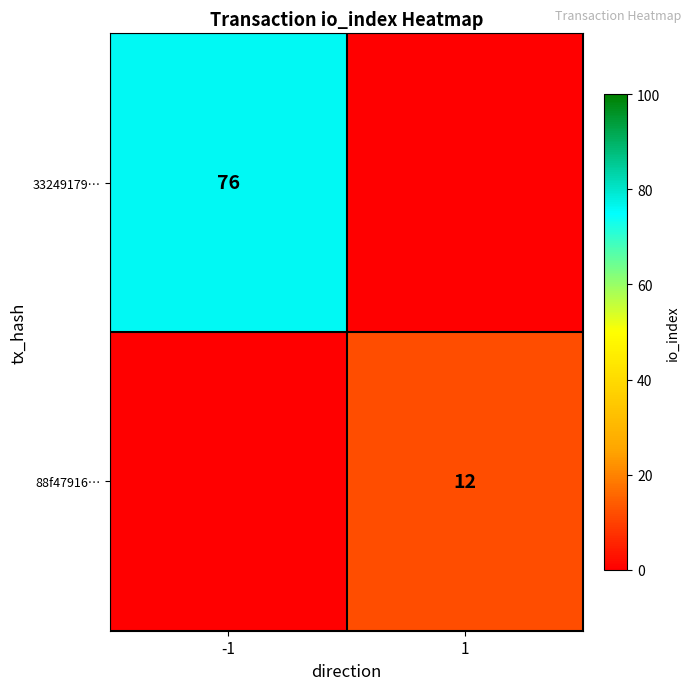

What is the maximum value shown in the chart?

76